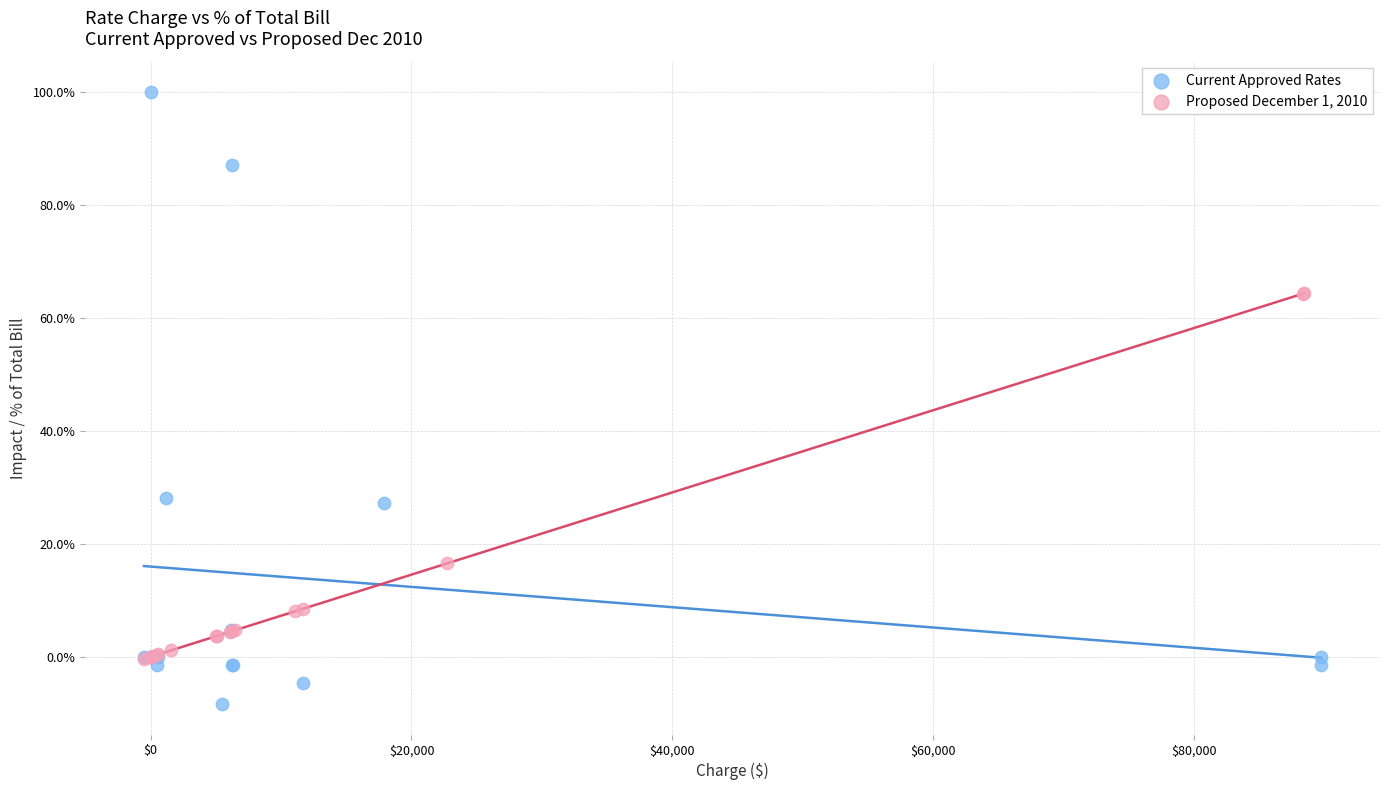

Which series contains the lowest Y value?

Current Approved Rates